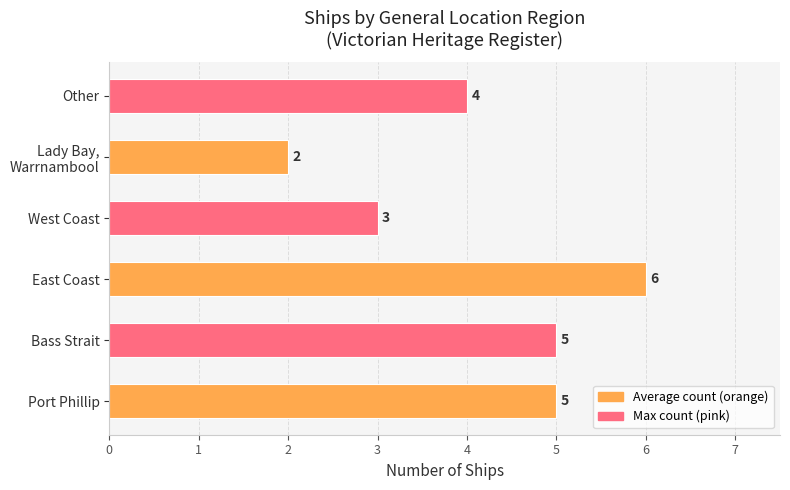

Reading bottom to top, list all the values displayed in this chart.

5	5	6	3	2	4